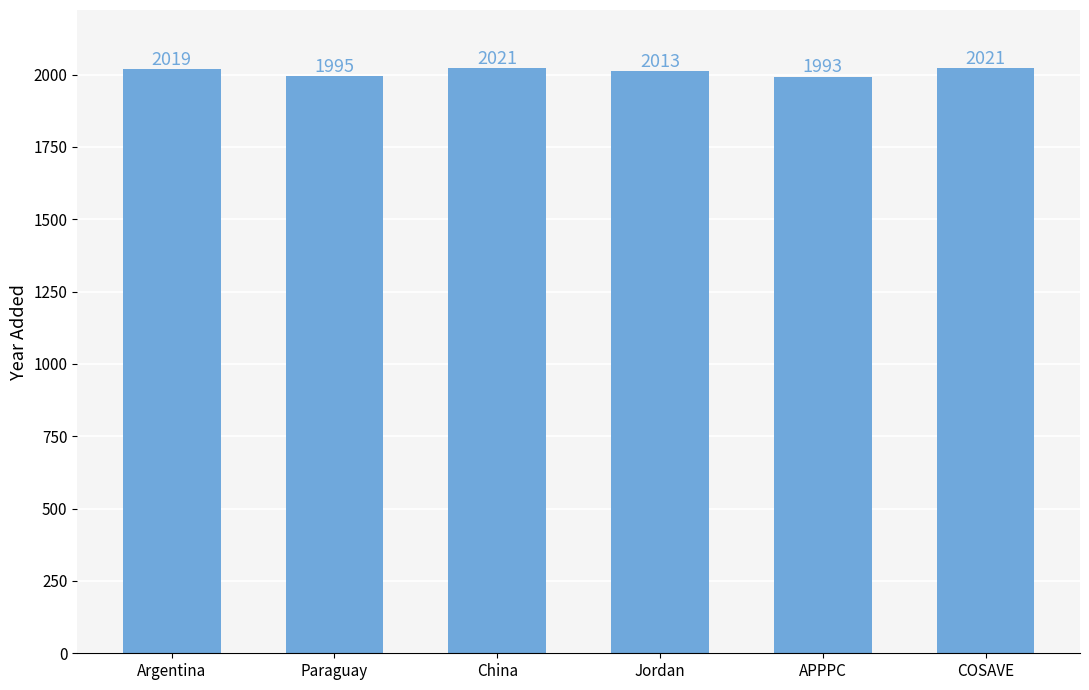

Which has a higher value, APPPC or Jordan?

Jordan